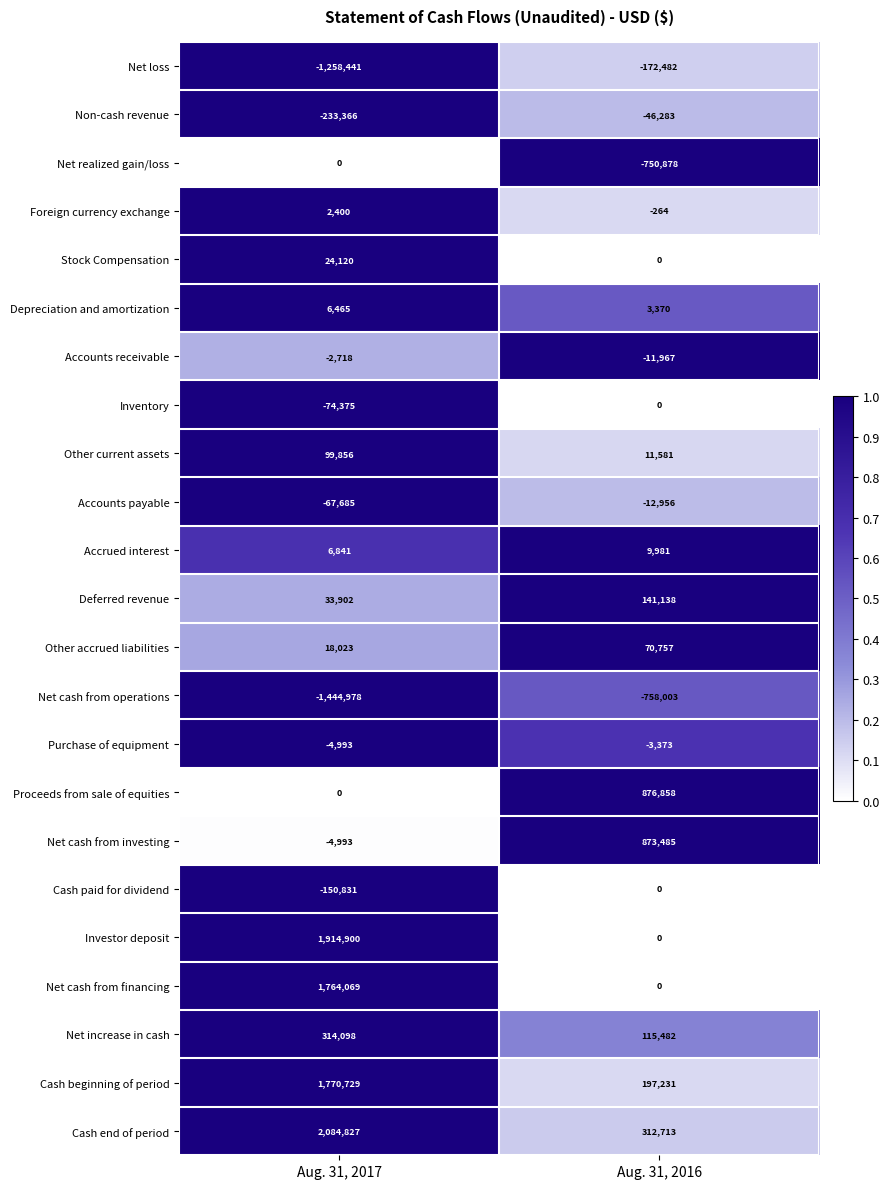

Which label corresponds to the smallest value in the chart?

Aug. 31, 2017